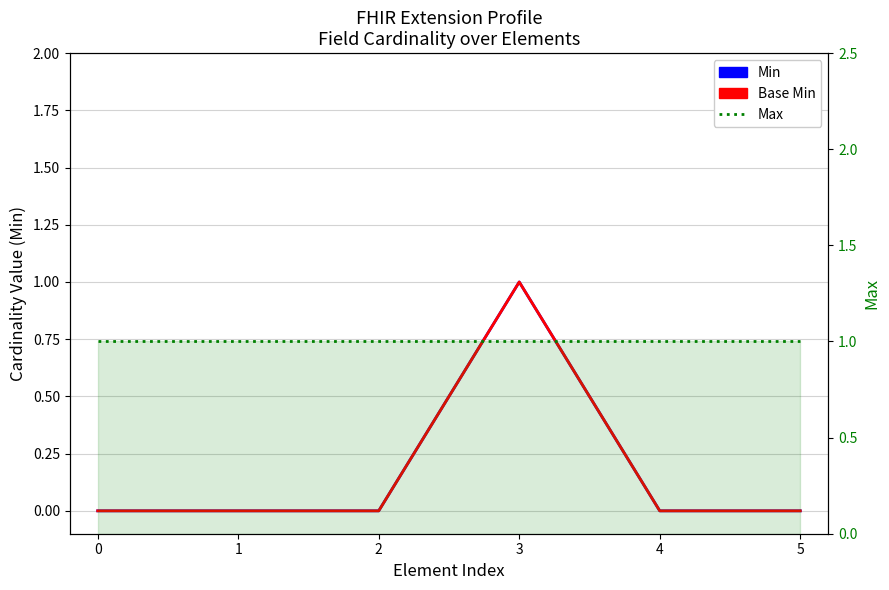

What is the sum of all Max values?

6